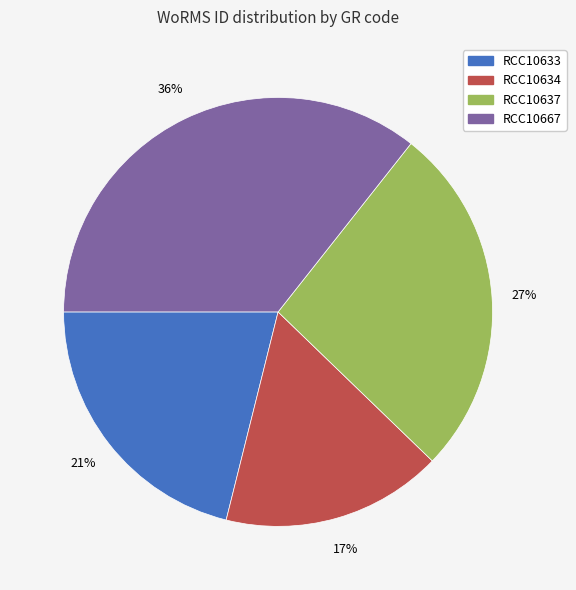

How many slices are in this pie chart?

4